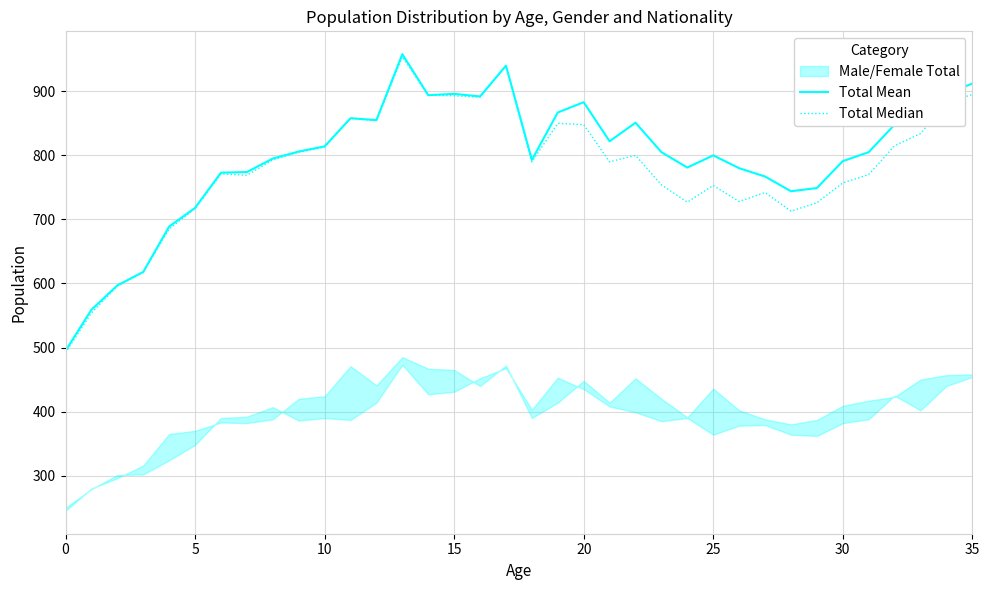

Where is Total Median nearest to the value 723?

29